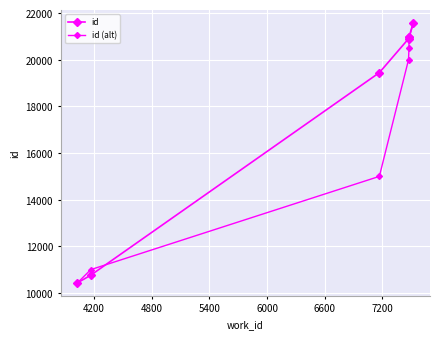

Reading left to right, transcribe all the data shown in this chart.

id: 10434	10761	19449	20902	20968	20979	21575
id (alt): 10434	11000	15000	20000	20500	20900	21575